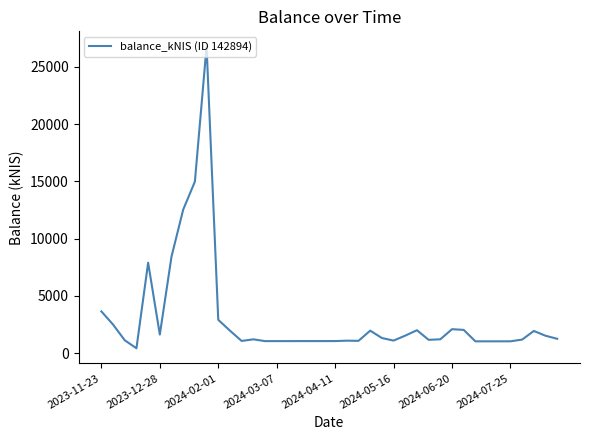

What is the greatest value displayed?

26788.3